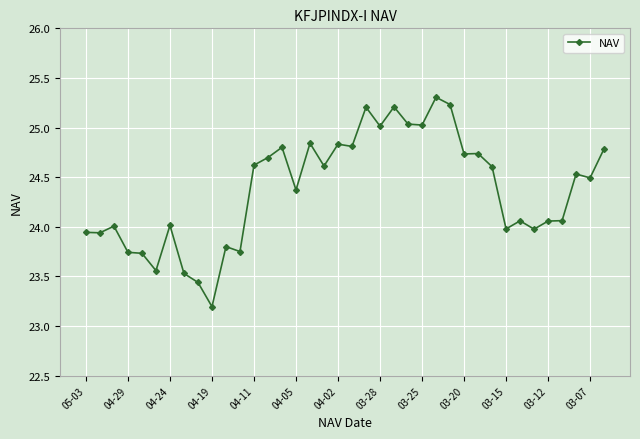

True or false: the data has more than 0 interior local peaks.

True